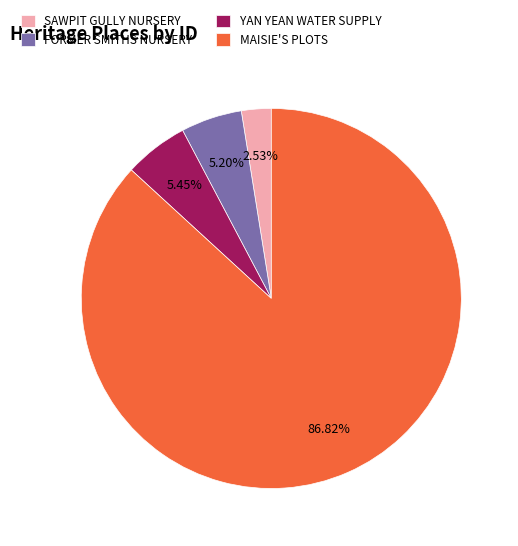

How many slices are in this pie chart?

4